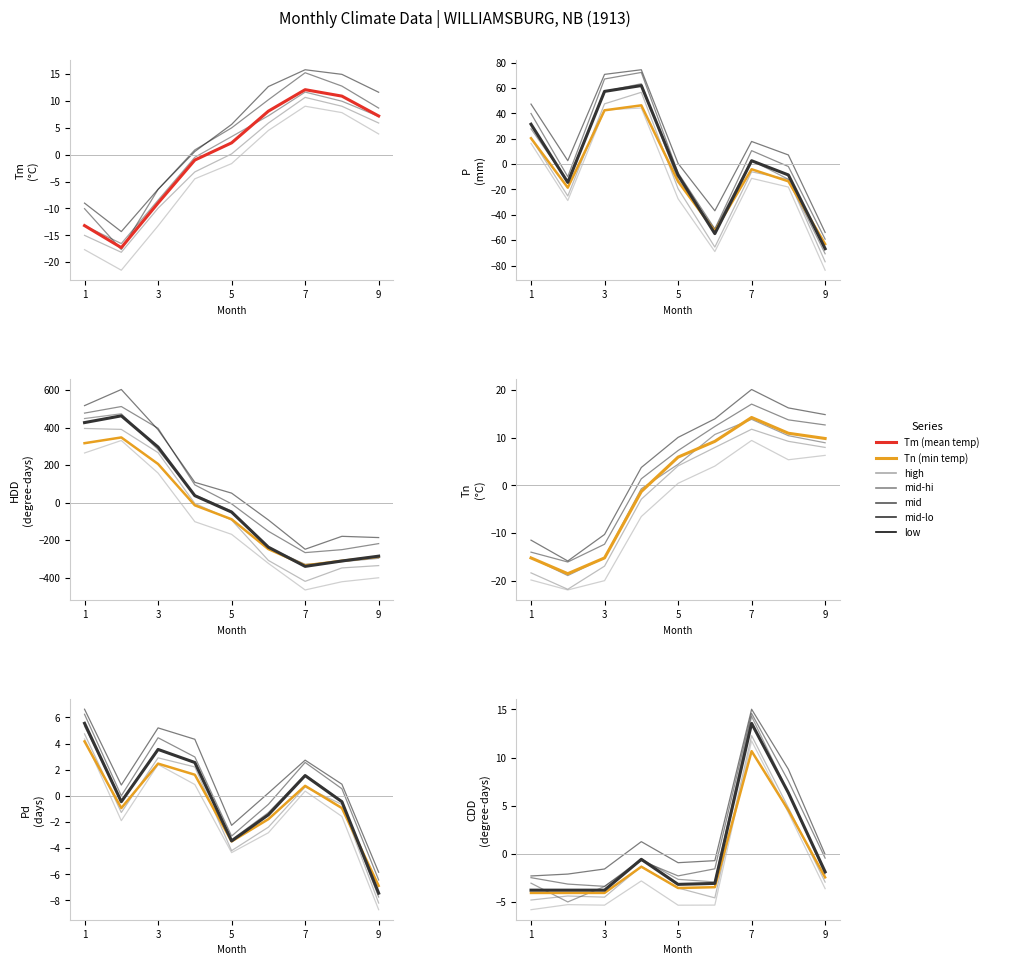

Reading left to right, transcribe all the data shown in this chart.

Tm: -13.2	-17.3	-9.0	-1.0	2.2	8.1	12.1	10.9	7.2
Tn: -15.2	-18.5	-15.2	-1.3	5.9	9.2	14.2	10.9	9.8
P: 31.4	-14.5	57.3	61.9	-8.8	-54.9	2.6	-8.6	-66.8
HDD: 426.6	462.6	296.2	37.2	-50.2	-237.2	-339.5	-310.8	-285.1
Pd: 5.6	-0.4	3.6	2.6	-3.4	-1.4	1.6	-0.4	-7.4
CDD: -3.8	-3.8	-3.8	-0.6	-3.2	-3.1	13.5	6.3	-1.9